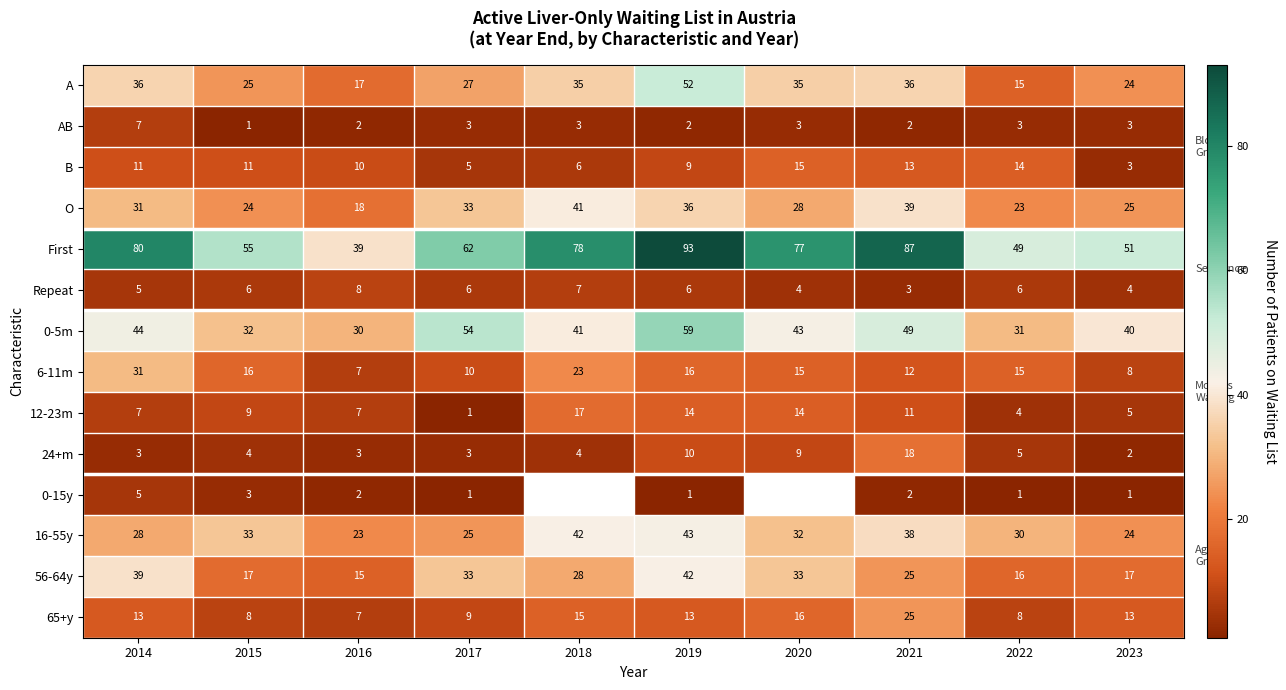

What is the greatest value displayed?

93.0